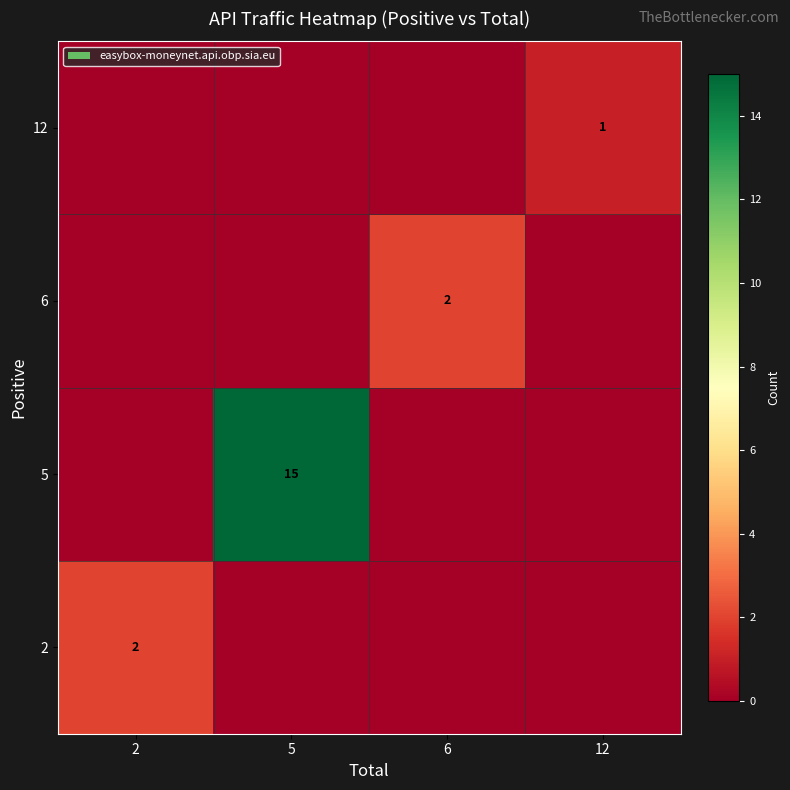

Is the value of row_2 at 2 greater than the value of row_1 at 5?

No